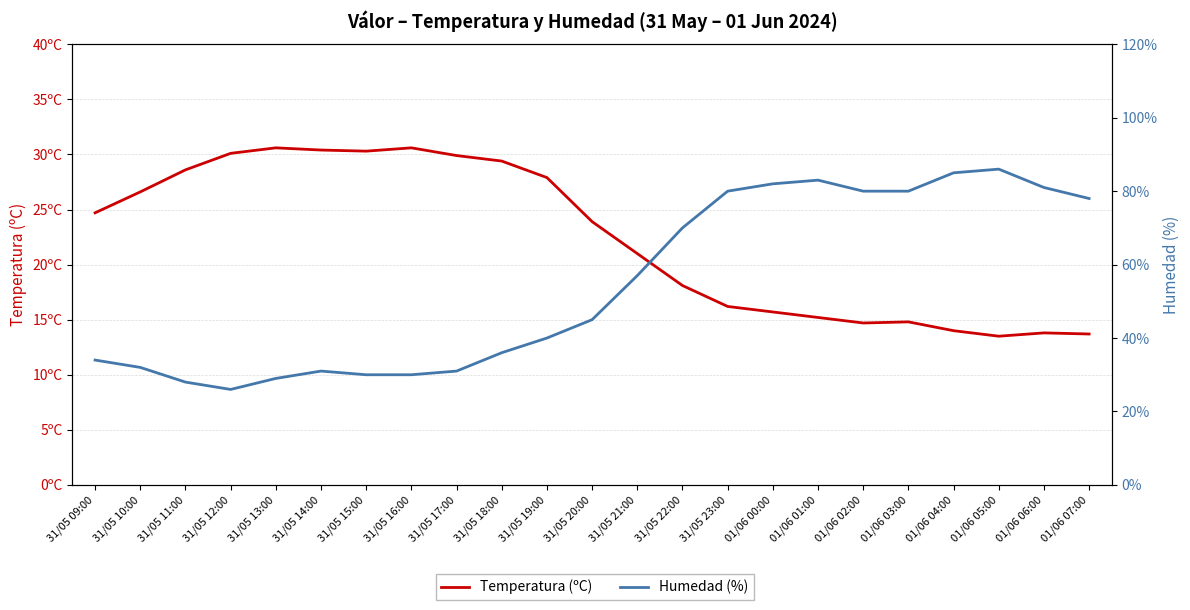

How many interior local peaks does the Temperatura (ºC) series have?

4